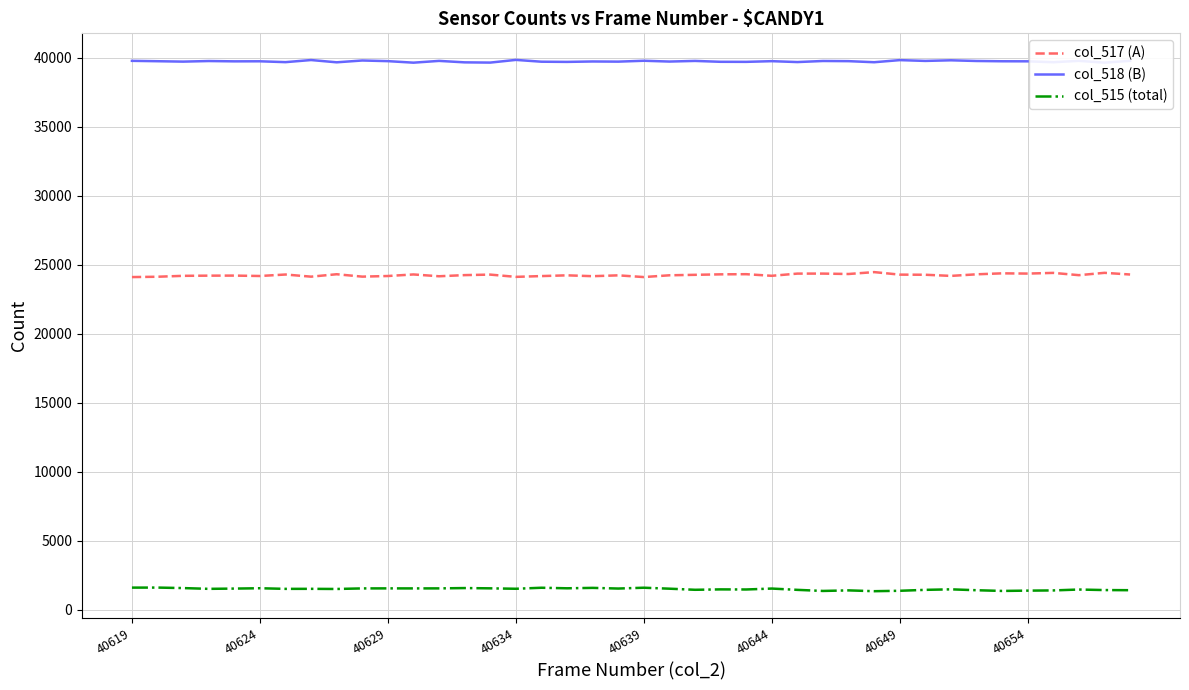

What is the highest value of the col_515 (total) series?

1623